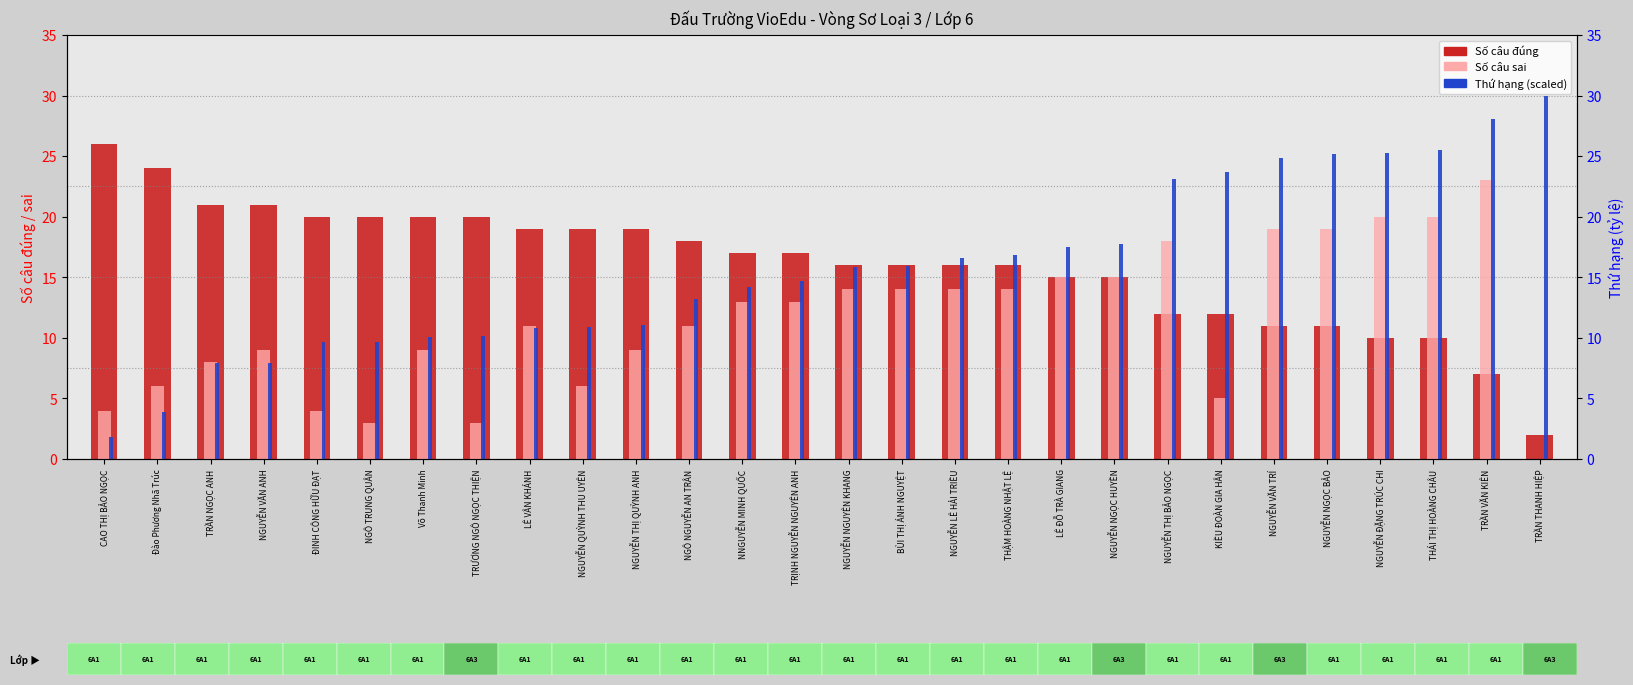

Reading left to right, what are all the values shown in this chart?

Số câu đúng: 26.0	24.0	21.0	21.0	20.0	20.0	20.0	20.0	19.0	19.0	19.0	18.0	17.0	17.0	16.0	16.0	16.0	16.0	15.0	15.0	12.0	12.0	11.0	11.0	10.0	10.0	7.0	2.0
Số câu sai: 4.0	6.0	8.0	9.0	4.0	3.0	9.0	3.0	11.0	6.0	9.0	11.0	13.0	13.0	14.0	14.0	14.0	14.0	15.0	15.0	18.0	5.0	19.0	19.0	20.0	20.0	23.0	0.0
Thứ hạng (scaled): 1.8	3.8	7.9	8.0	9.6	9.7	10.1	10.2	10.8	10.9	11.1	13.2	14.2	14.7	15.9	15.9	16.6	16.9	17.5	17.8	23.1	23.7	24.8	25.2	25.3	25.5	28.1	30.0